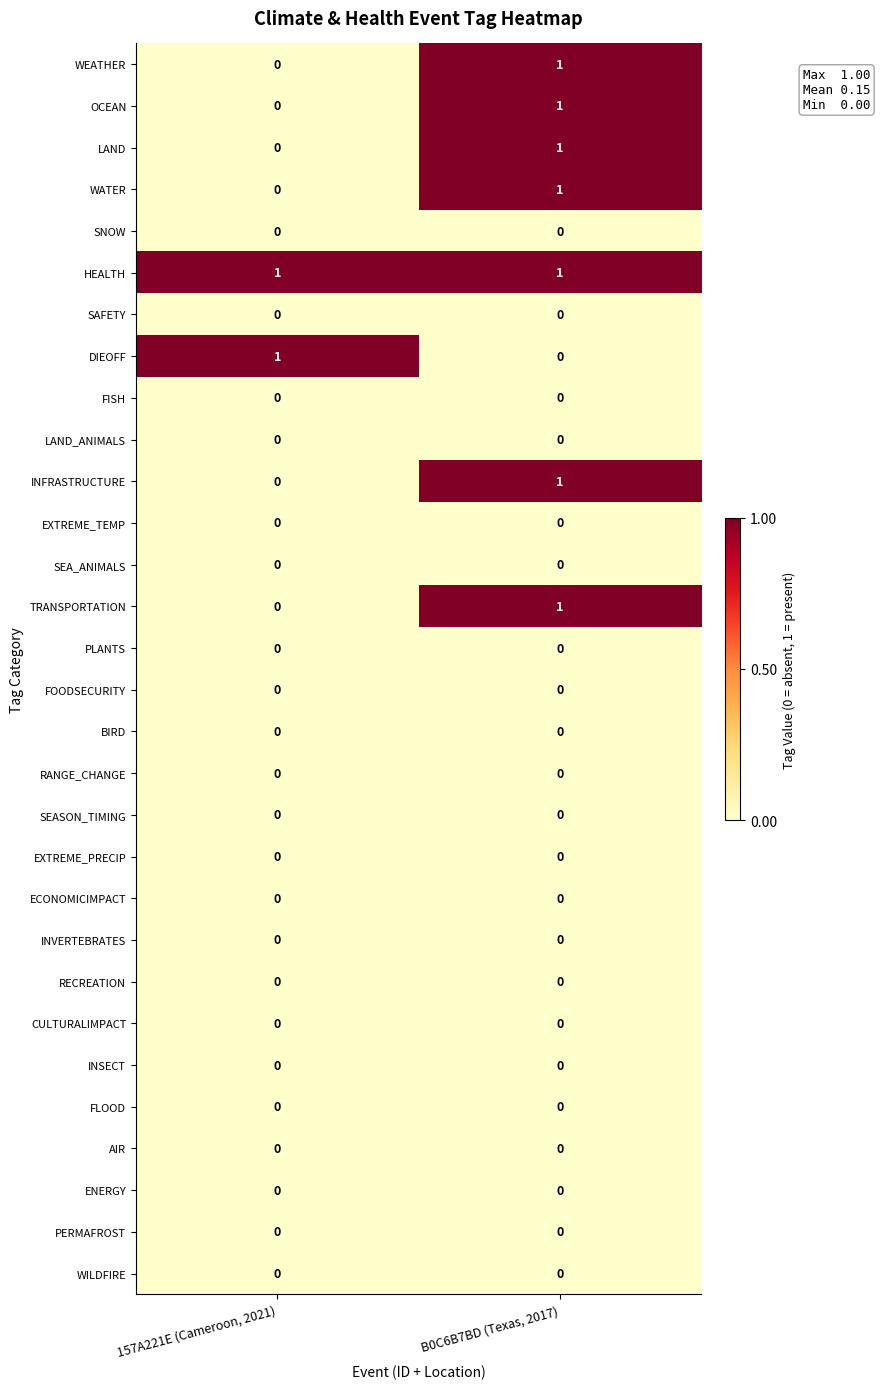

What is the difference between the highest and lowest values at B0C6B7BD (Texas, 2017)?

1